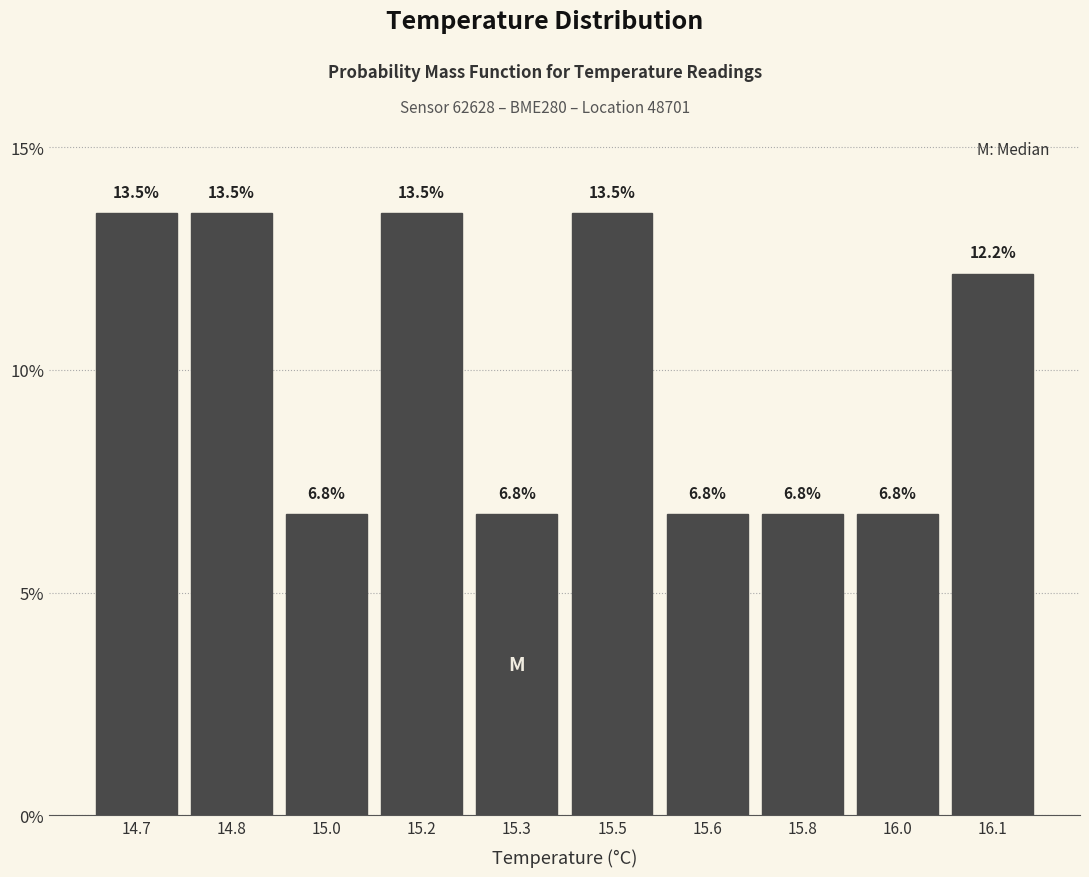

Reading right to left, list all the values displayed in this chart.

16.1=12.2	16.0=6.8	15.8=6.8	15.6=6.8	15.5=13.5	15.3=6.8	15.2=13.5	15.0=6.8	14.8=13.5	14.7=13.5